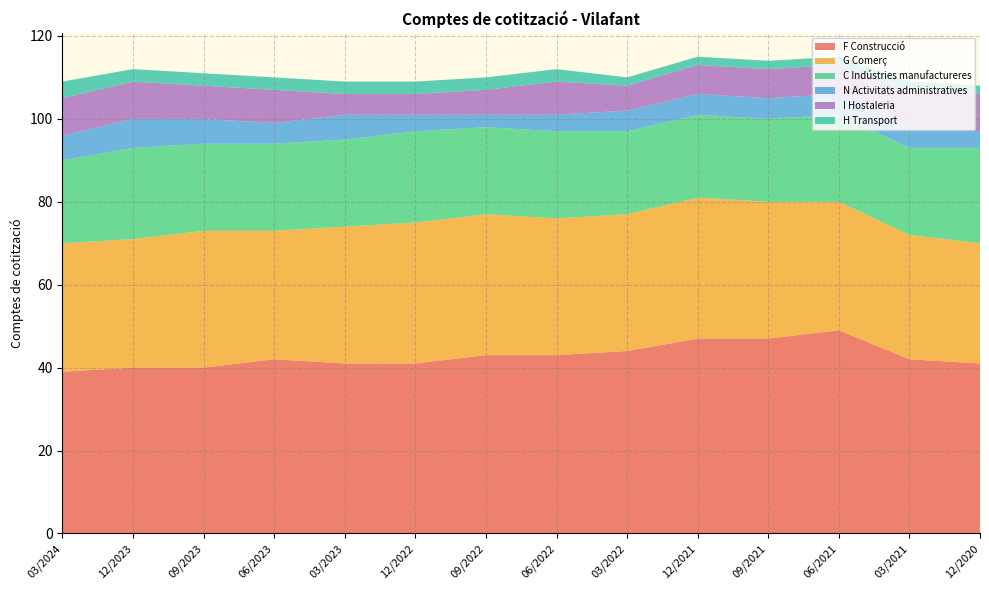

Reading right to left, extract all data points from this chart.

F Construcció: 12/2020=41	03/2021=42	06/2021=49	09/2021=47	12/2021=47	03/2022=44	06/2022=43	09/2022=43	12/2022=41	03/2023=41	06/2023=42	09/2023=40	12/2023=40	03/2024=39
G Comerç: 12/2020=29	03/2021=30	06/2021=31	09/2021=33	12/2021=34	03/2022=33	06/2022=33	09/2022=34	12/2022=34	03/2023=33	06/2023=31	09/2023=33	12/2023=31	03/2024=31
C Indústries manufactureres: 12/2020=23	03/2021=21	06/2021=21	09/2021=20	12/2021=20	03/2022=20	06/2022=21	09/2022=21	12/2022=22	03/2023=21	06/2023=21	09/2023=21	12/2023=22	03/2024=20
N Activitats administratives: 12/2020=4	03/2021=5	06/2021=5	09/2021=5	12/2021=5	03/2022=5	06/2022=4	09/2022=3	12/2022=4	03/2023=6	06/2023=5	09/2023=6	12/2023=7	03/2024=6
I Hostaleria: 12/2020=9	03/2021=9	06/2021=7	09/2021=7	12/2021=7	03/2022=6	06/2022=8	09/2022=6	12/2022=5	03/2023=5	06/2023=8	09/2023=8	12/2023=9	03/2024=9
H Transport: 12/2020=2	03/2021=2	06/2021=2	09/2021=2	12/2021=2	03/2022=2	06/2022=3	09/2022=3	12/2022=3	03/2023=3	06/2023=3	09/2023=3	12/2023=3	03/2024=4